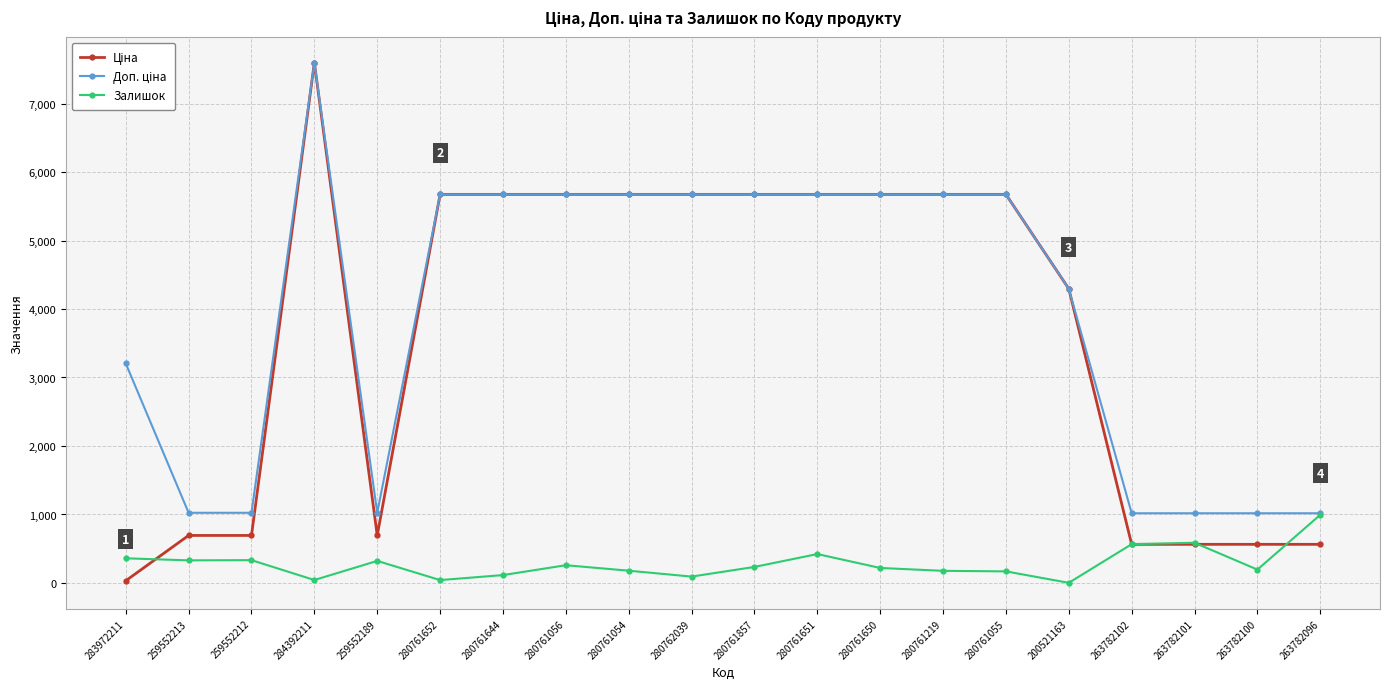

True or false: Залишок has a value of 330.0 at 259552213.

True